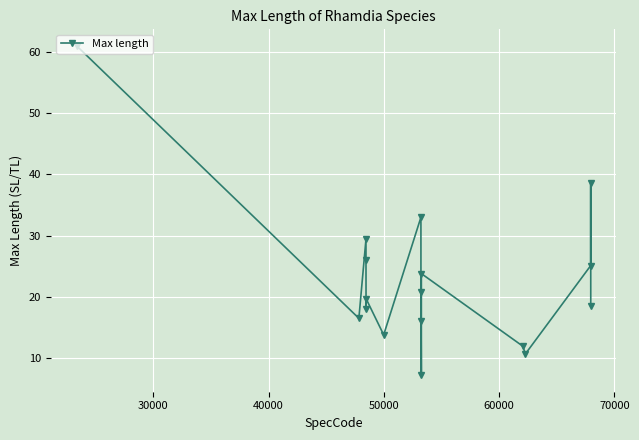

What is the minimum value shown in the chart?

7.2